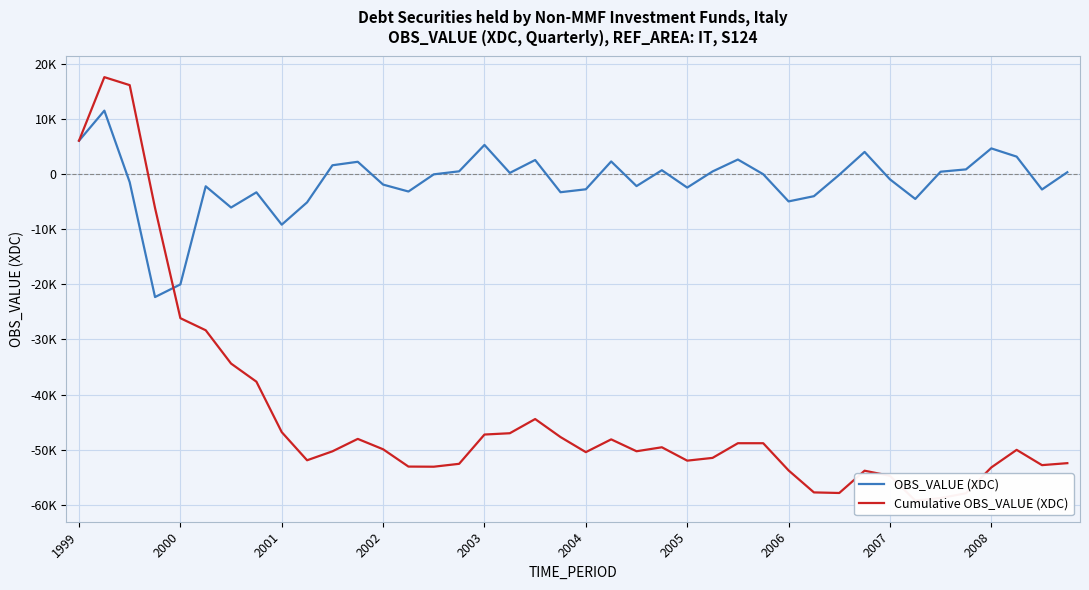

How many data points does each series have?

40